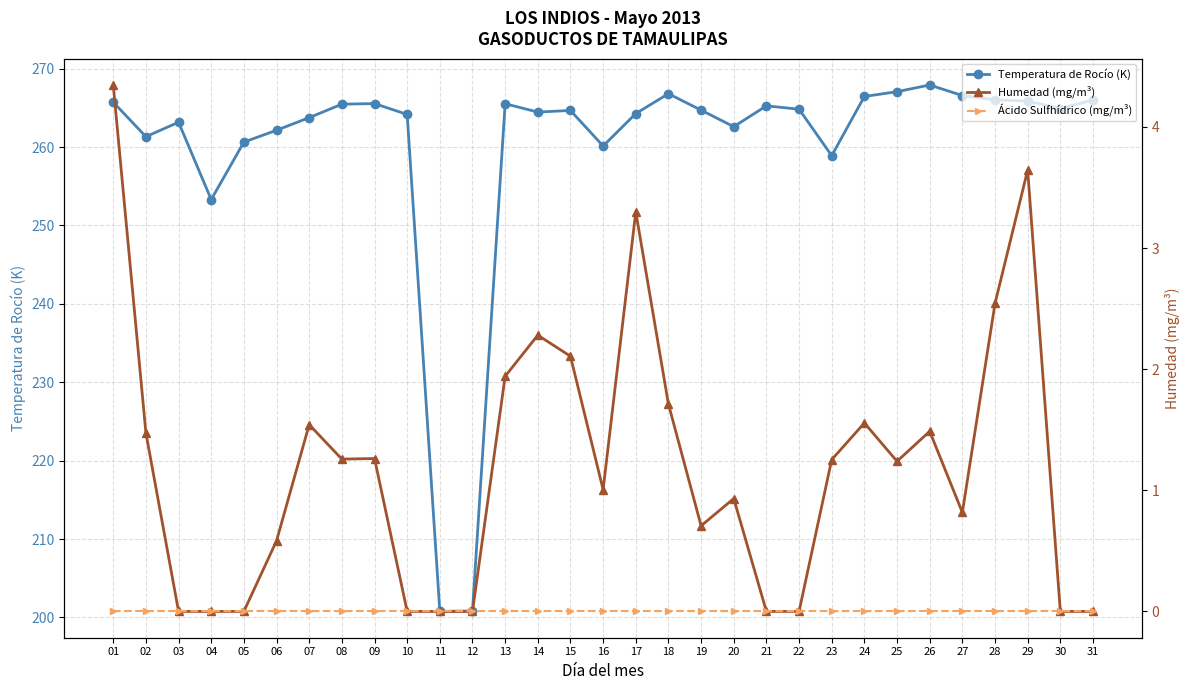

At which category is the sum across all series the highest?

01